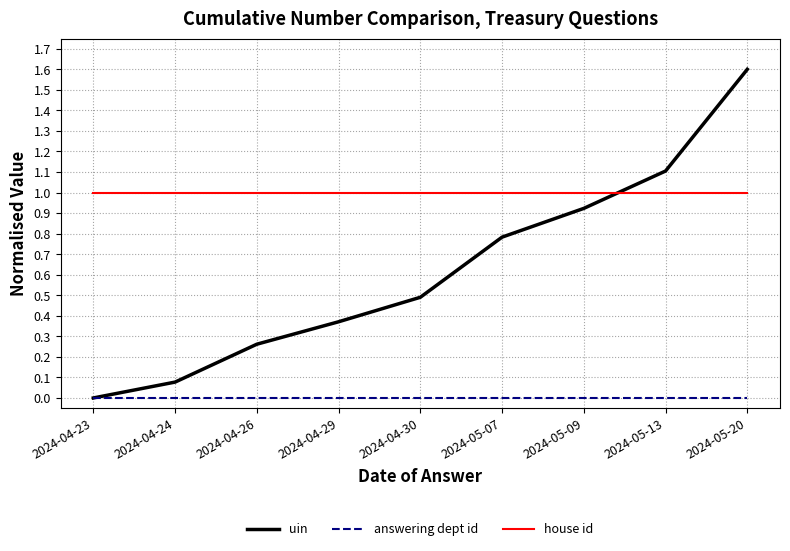

Where is uin nearest to the value 0?

2024-04-23